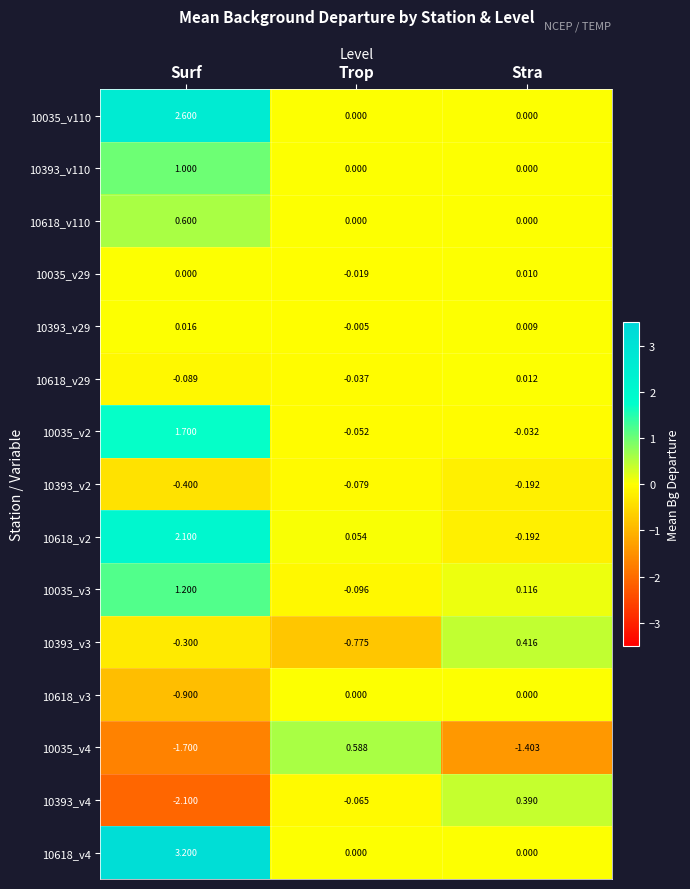

Is the value of 10035_v110 at Surf greater than the value of 10393_v29 at Trop?

Yes